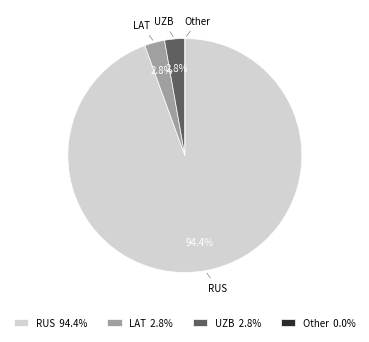

Does any single category account for the majority?

Yes